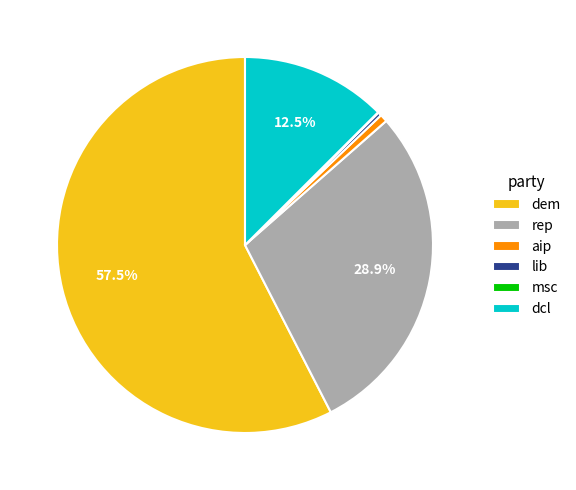

Is the sum of lib and dcl greater than half?

No